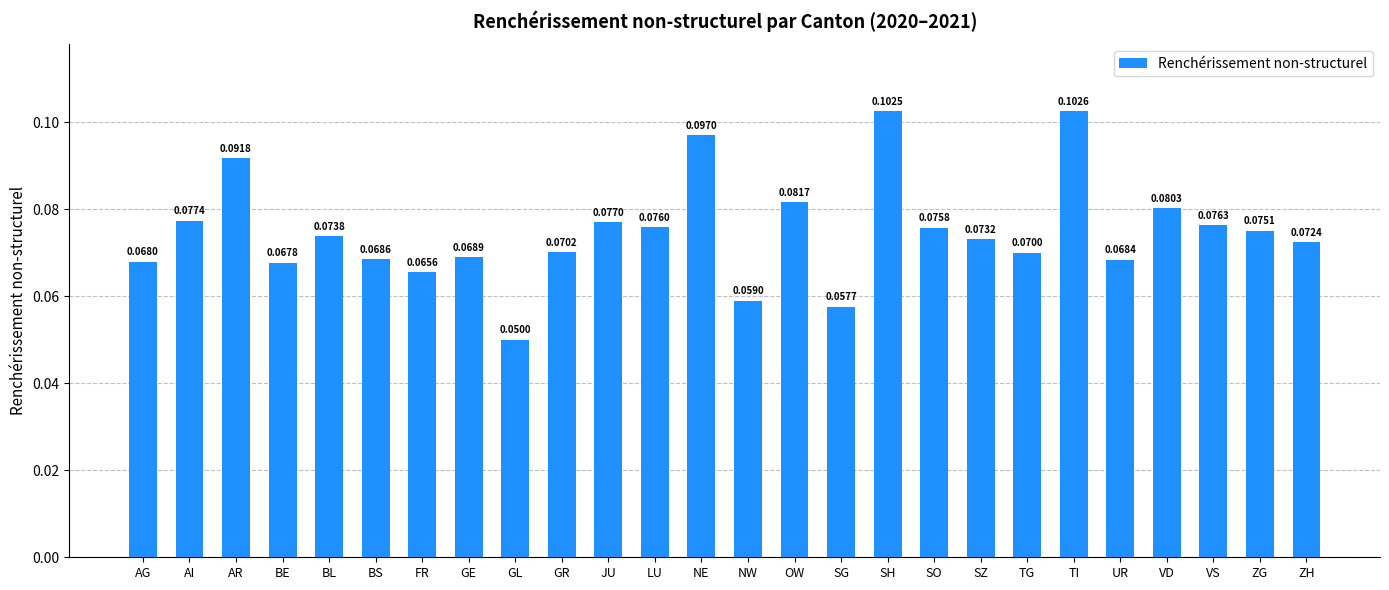

Rank the categories by value from highest to lowest.

TI, SH, NE, AR, OW, VD, AI, JU, VS, LU, SO, ZG, BL, SZ, ZH, GR, TG, GE, BS, UR, AG, BE, FR, NW, SG, GL